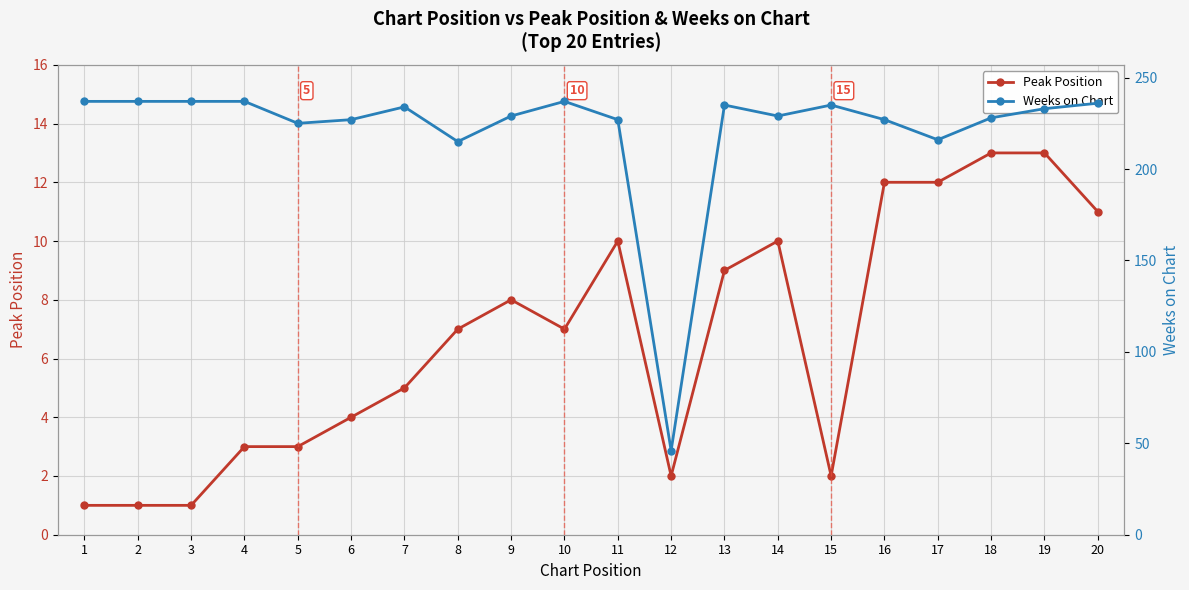

Rank the categories by Weeks on Chart value from highest to lowest.

1, 2, 3, 4, 10, 20, 13, 15, 7, 19, 9, 14, 18, 6, 11, 16, 5, 17, 8, 12